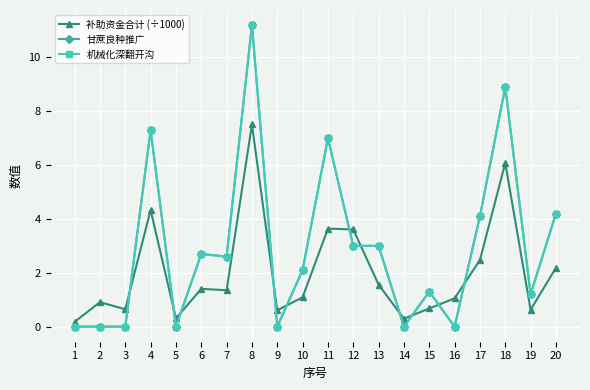

Is this an area chart (filled region under the line)?

No